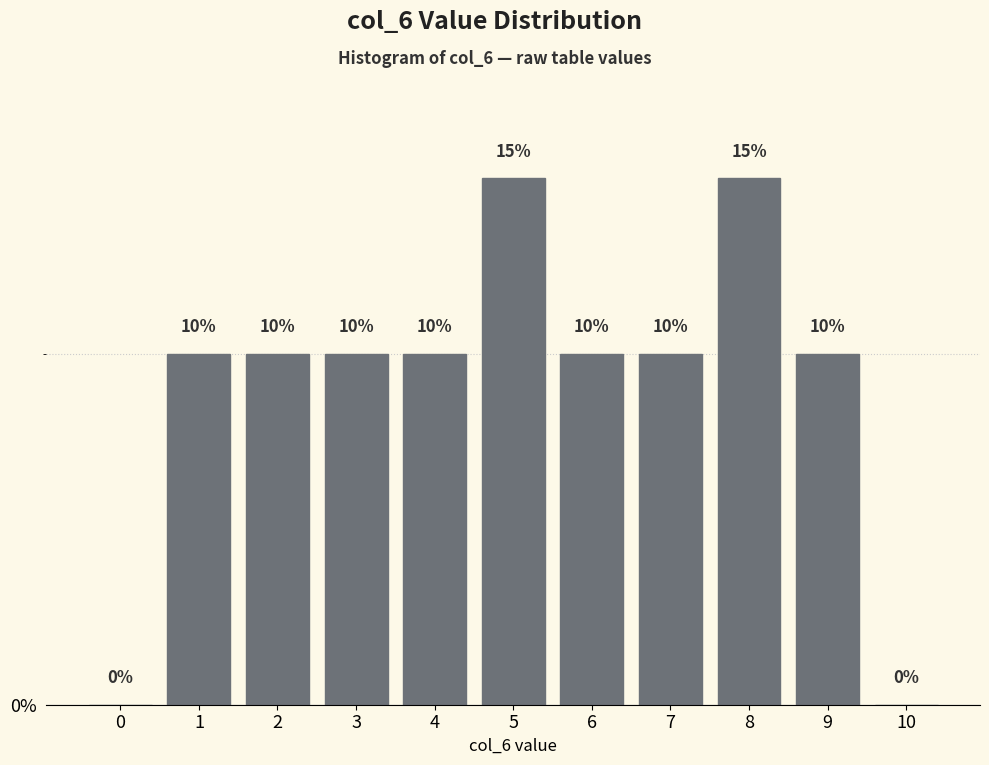

Reading right to left, what are all the values shown in this chart?

10=0	9=10	8=15	7=10	6=10	5=15	4=10	3=10	2=10	1=10	0=0